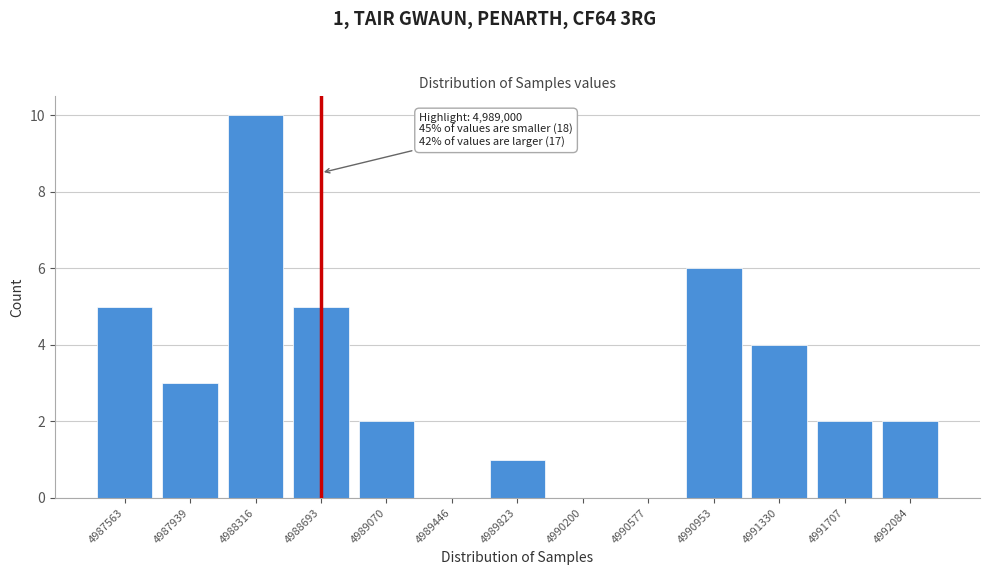

Reading left to right, list all the values displayed in this chart.

4987563=5	4987939=3	4988316=10	4988693=5	4989070=2	4989446=0	4989823=1	4990200=0	4990577=0	4990953=6	4991330=4	4991707=2	4992084=2